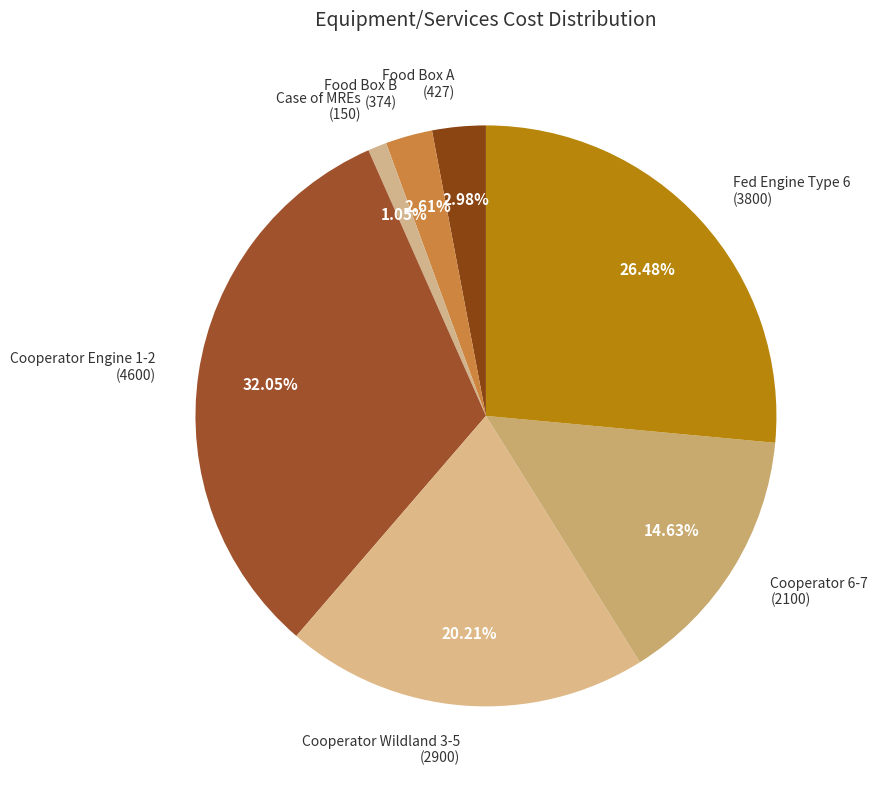

Count the number of slices in the pie.

7